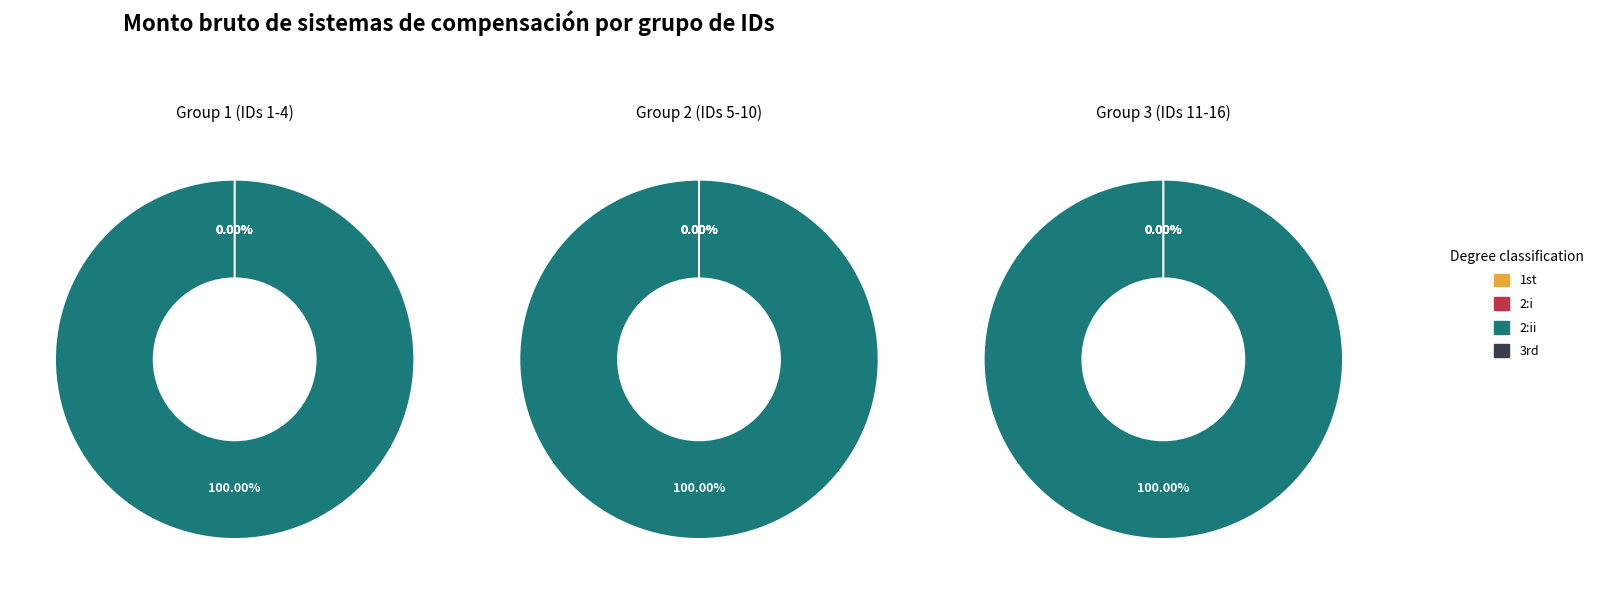

Which series has the largest range (max minus min)?

2:ii